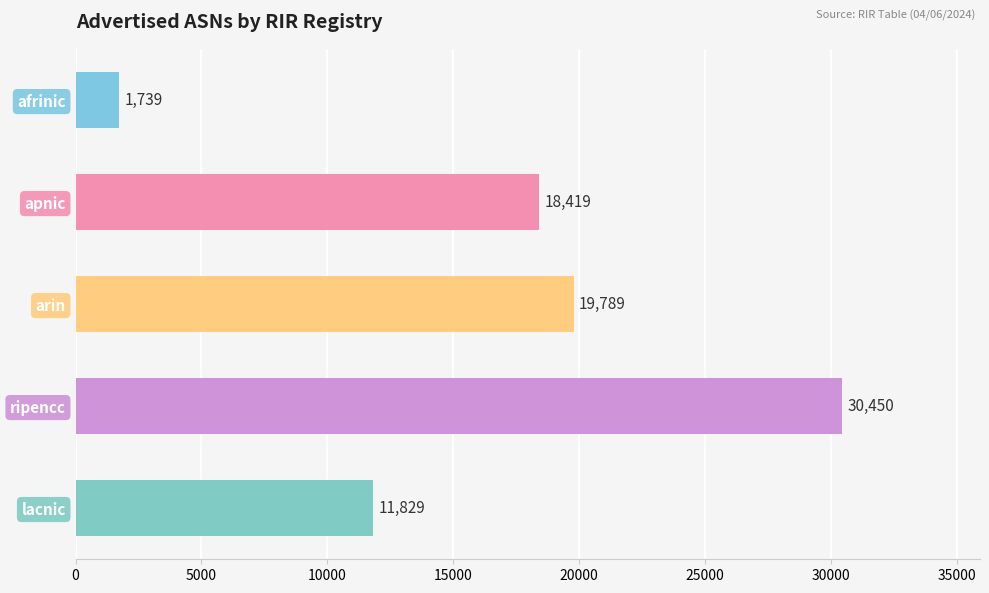

Between arin and afrinic, which is larger?

arin